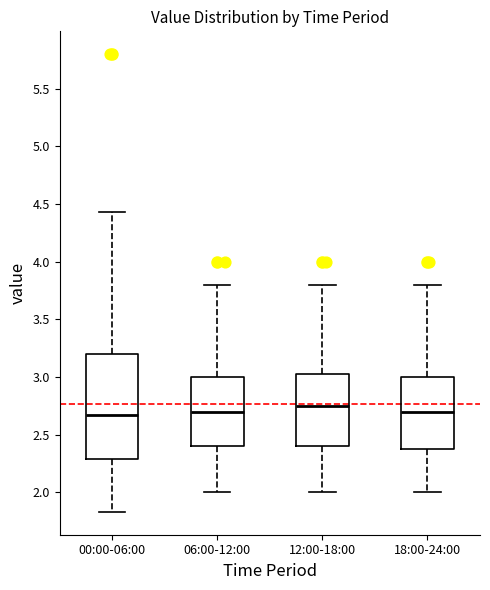

Reading left to right, read every box against the y-axis: the position of its median line, the range the box covers, and the ends of its whiskers. The values are not printed on the chart, so give them approximately, as read against the axis.

00:00-06:00: median 2.65, box 2.30 to 3.20, whiskers 1.85 to 4.45
06:00-12:00: median 2.70, box 2.40 to 3.00, whiskers 2.00 to 3.80
12:00-18:00: median 2.75, box 2.40 to 3.05, whiskers 2.00 to 3.80
18:00-24:00: median 2.70, box 2.40 to 3.00, whiskers 2.00 to 3.80